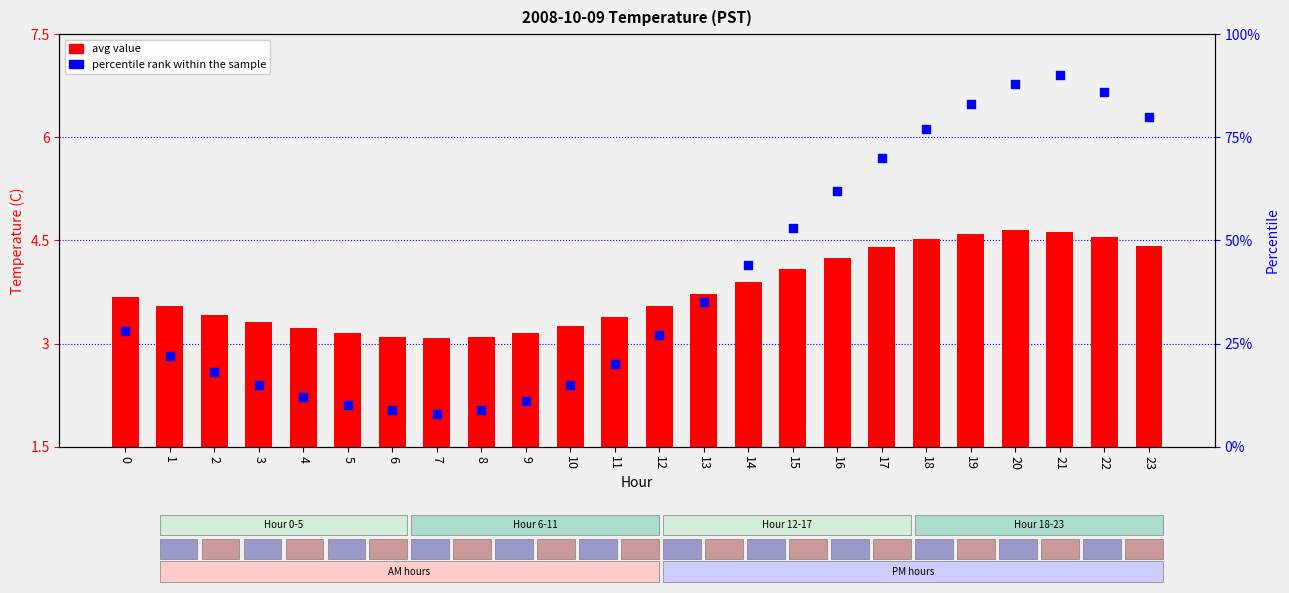

Which series has the largest total across all categories?

percentile rank within the sample